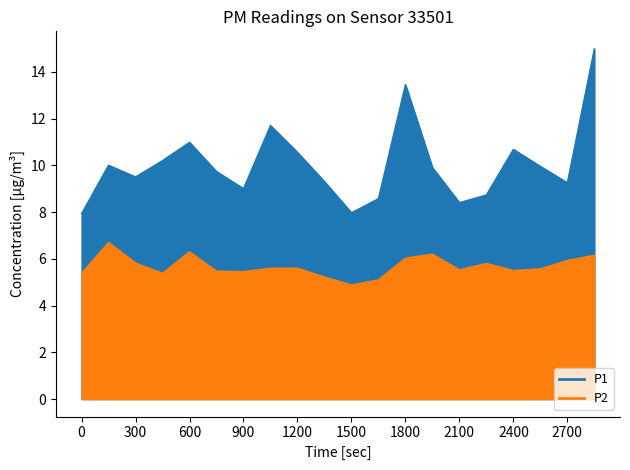

In P1, how many points are higher than both neighbors (excluding endpoints)?

5